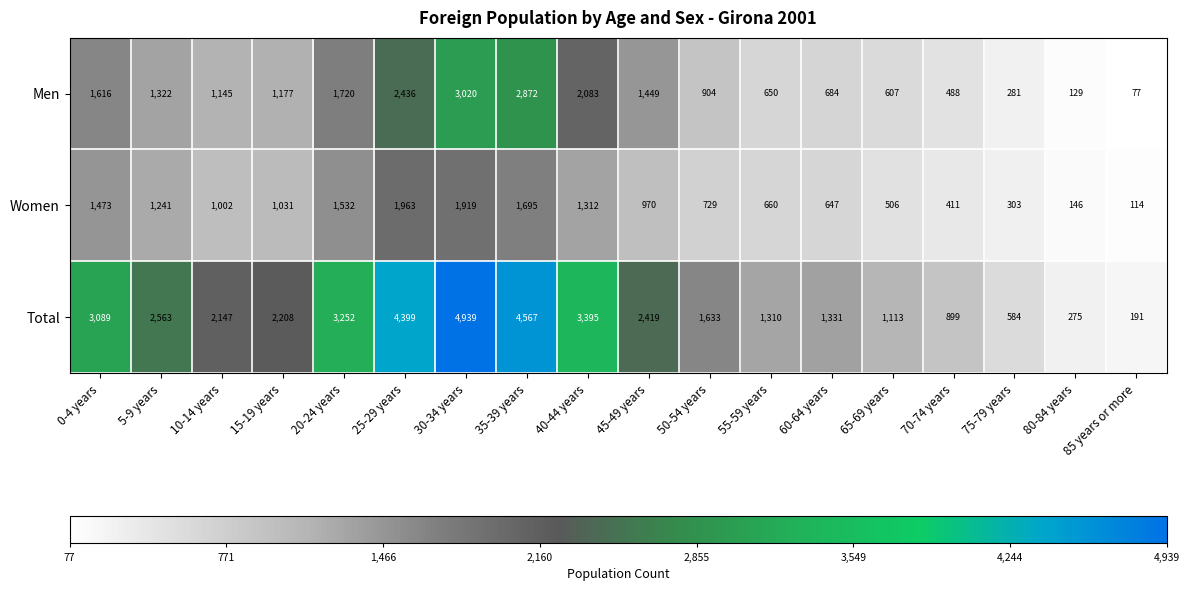

What is the lowest value of the Men series?

77